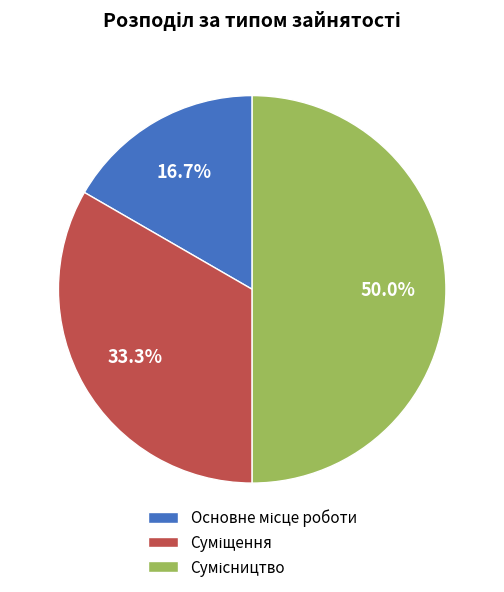

How many segments does this pie chart have?

3